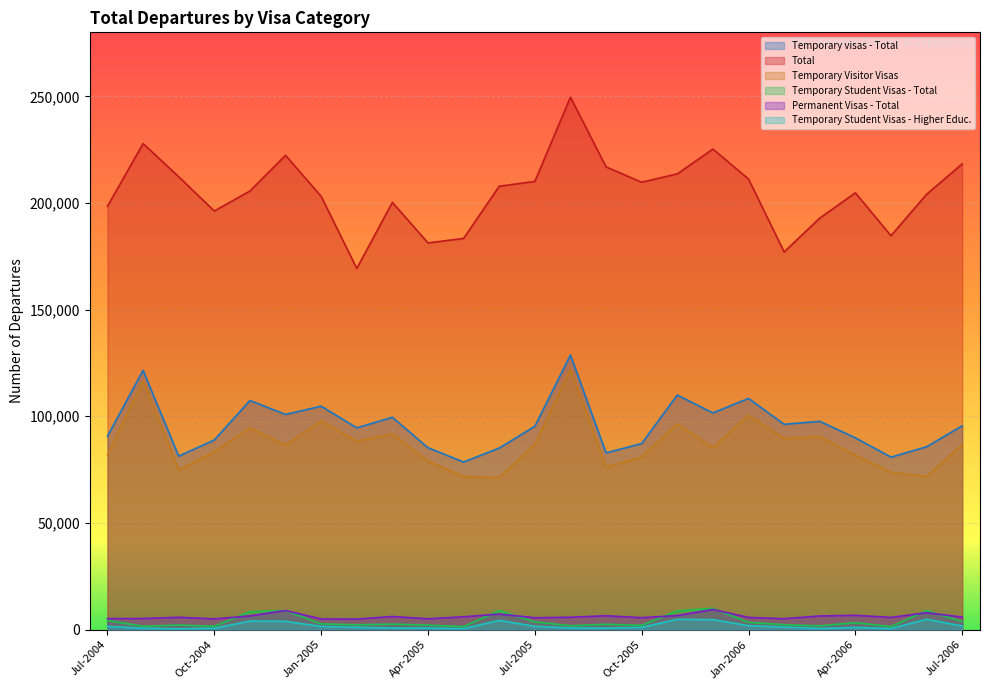

True or false: Permanent Visas - Total and Temporary Student Visas - Total cross at least once.

True